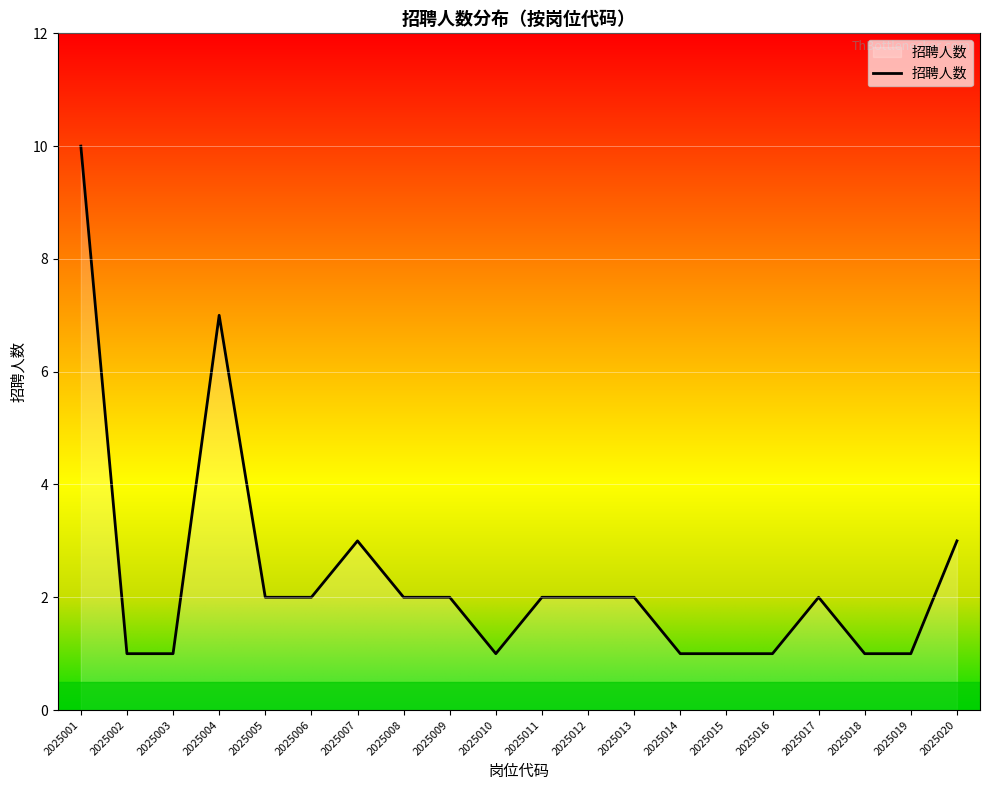

What value does the data have at 2025007?

3